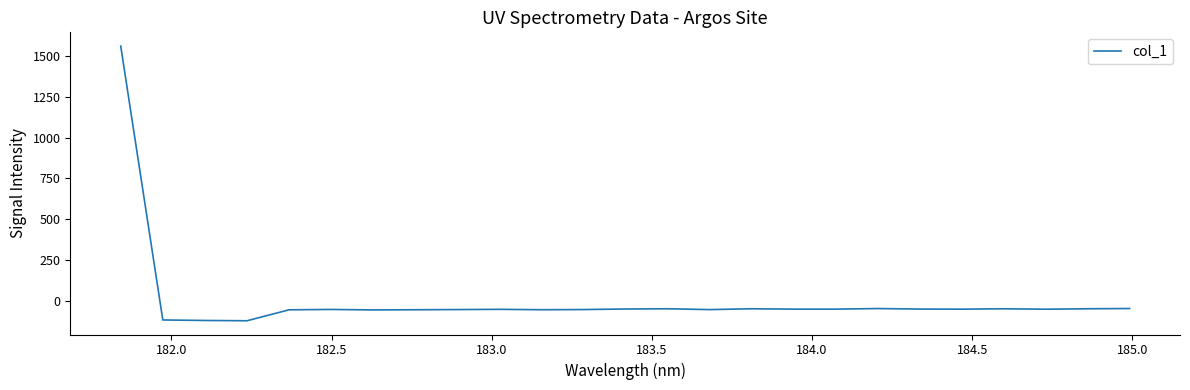

What is the smallest value displayed?

-122.4